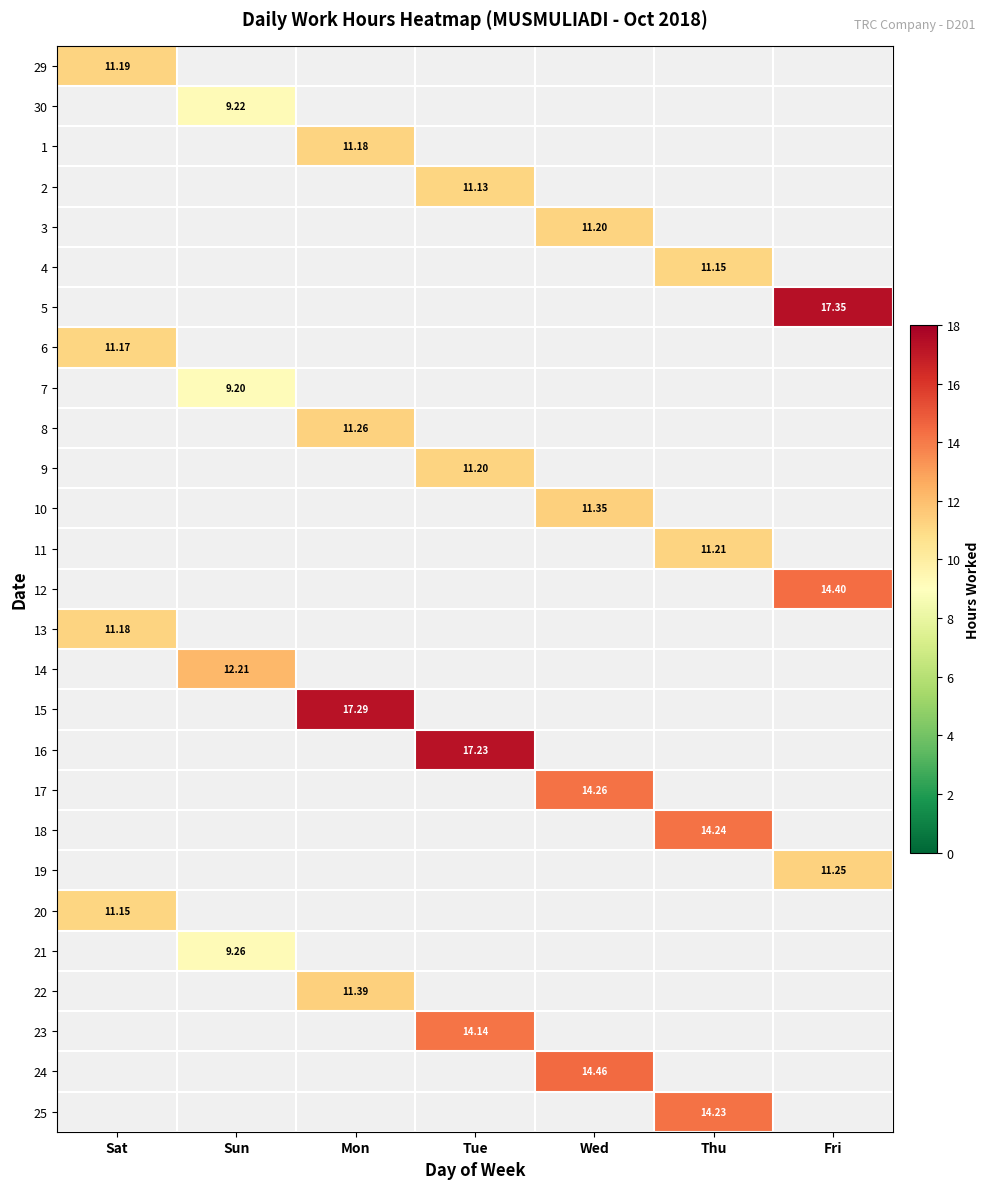

Count the number of categories in the chart.

7